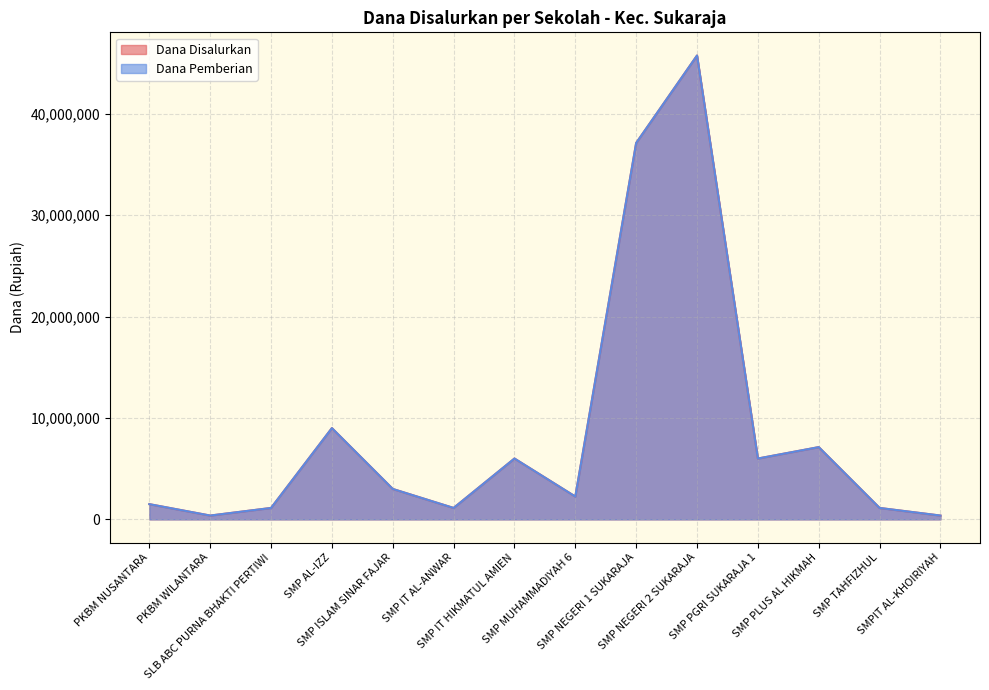

What position from the right is PKBM NUSANTARA?

14